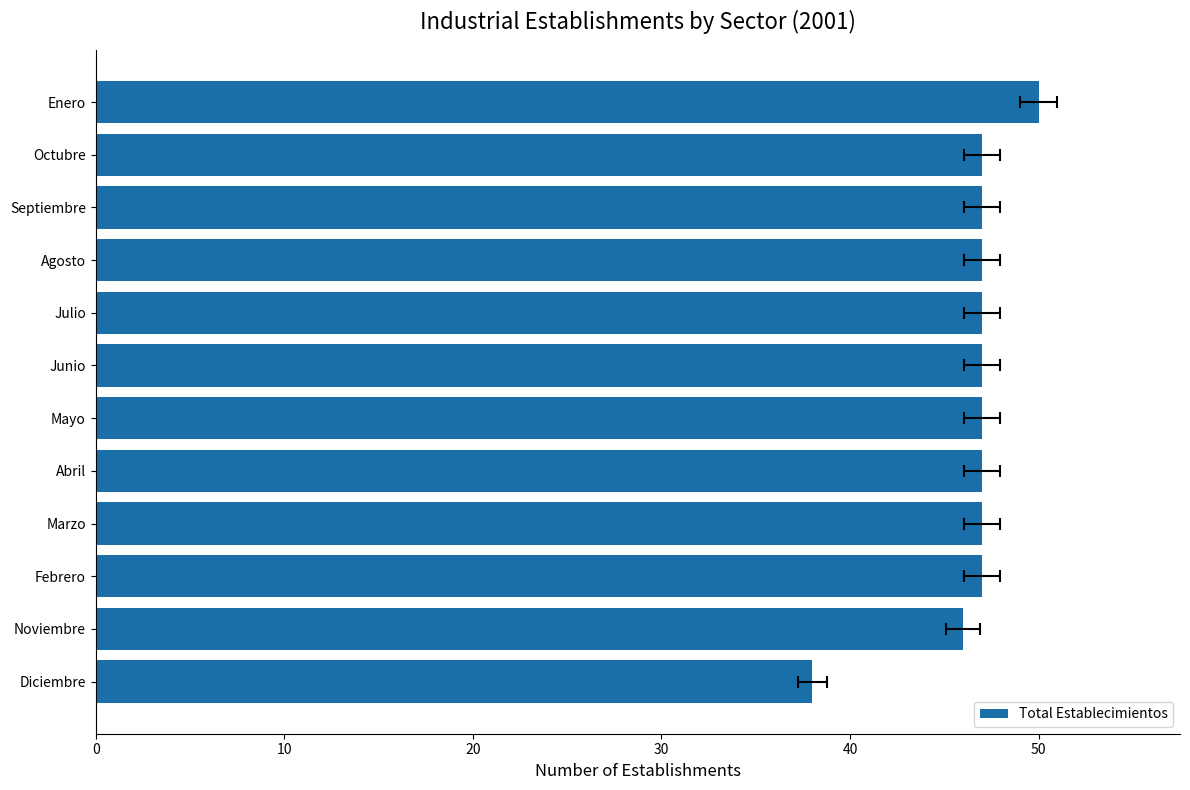

True or false: the data shows 46 at Noviembre.

True